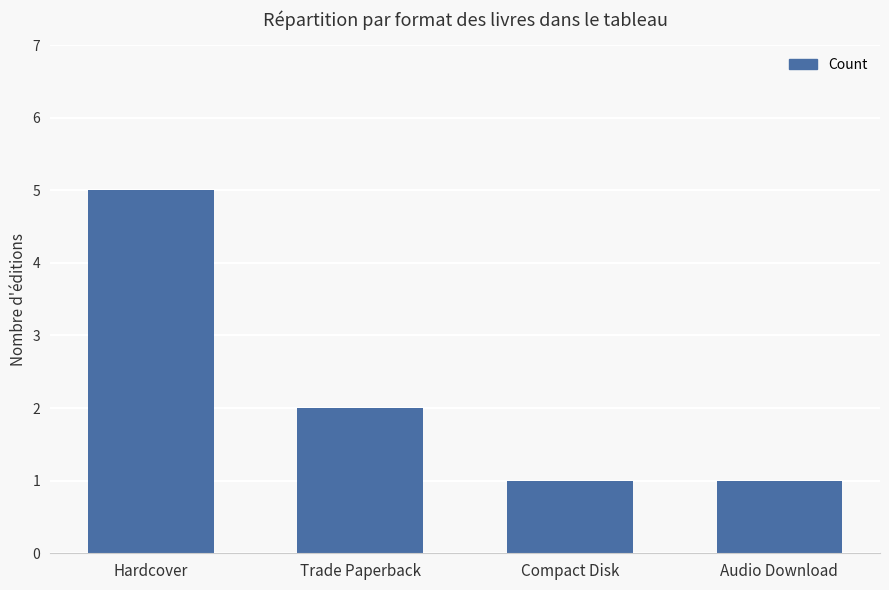

What is the sum of all values?

9